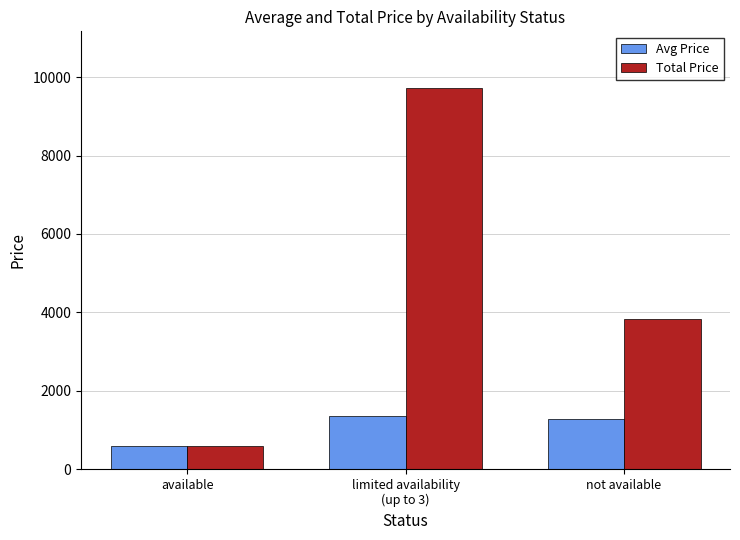

What is the label of the 3rd bar from the left?

not available